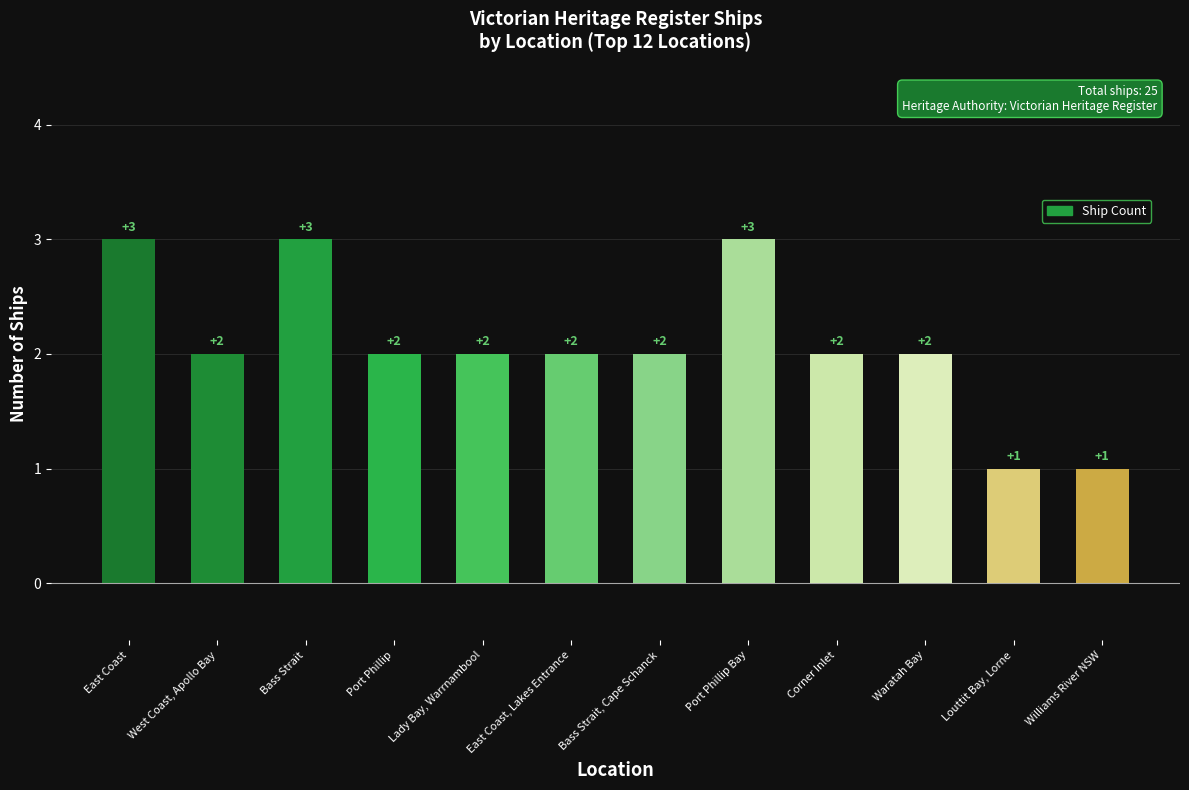

True or false: the data shows 2 at Lady Bay, Warrnambool.

True